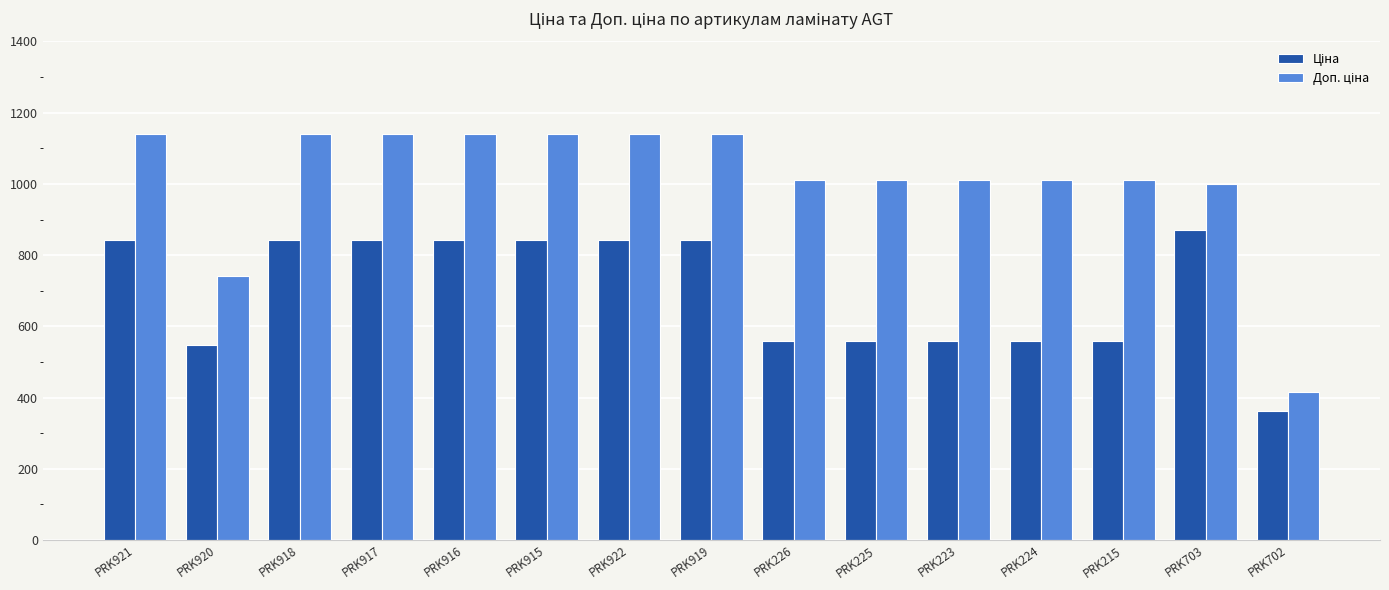

How many categories are shown in the chart?

15